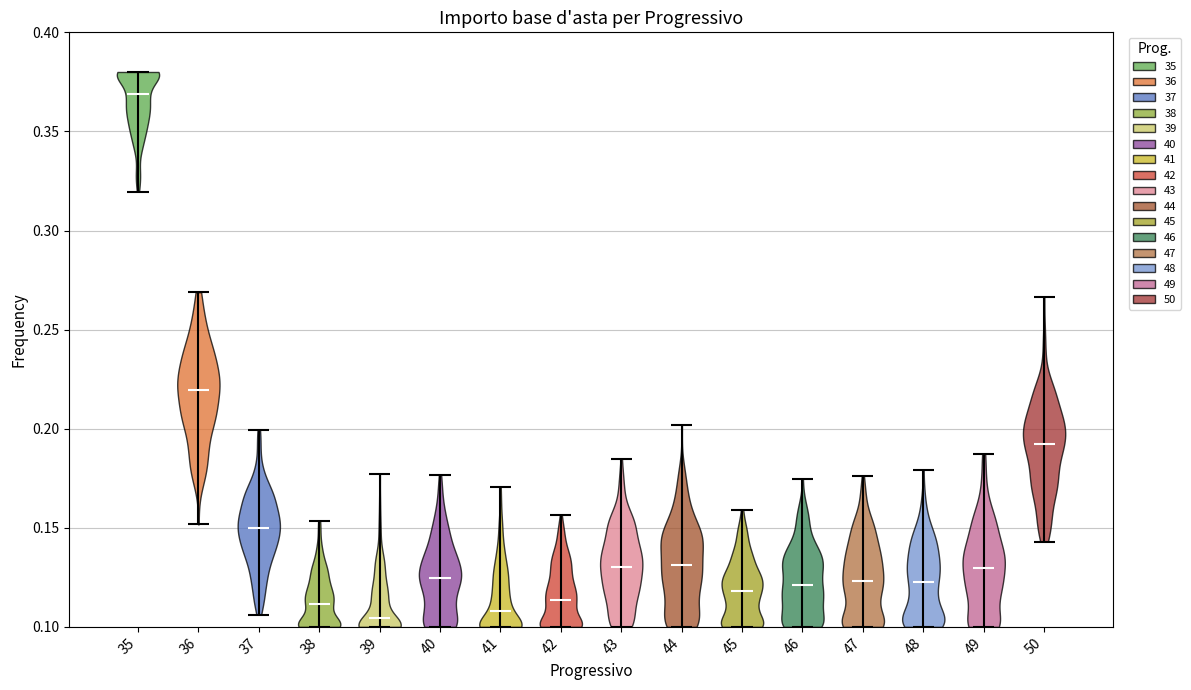

Reading left to right, read every violin against the y-axis: where its median line is, and the lowest and highest points it reaches. The values are not printed on the chart, so give them approximately, as read against the axis.

35: median line 0.370, lowest point 0.320, highest point 0.380
36: median line 0.220, lowest point 0.150, highest point 0.270
37: median line 0.150, lowest point 0.105, highest point 0.200
38: median line 0.110, lowest point 0.100, highest point 0.155
39: median line 0.105, lowest point 0.100, highest point 0.175
40: median line 0.125, lowest point 0.100, highest point 0.175
41: median line 0.110, lowest point 0.100, highest point 0.170
42: median line 0.115, lowest point 0.100, highest point 0.155
43: median line 0.130, lowest point 0.100, highest point 0.185
44: median line 0.130, lowest point 0.100, highest point 0.200
45: median line 0.120, lowest point 0.100, highest point 0.160
46: median line 0.120, lowest point 0.100, highest point 0.175
47: median line 0.125, lowest point 0.100, highest point 0.175
48: median line 0.120, lowest point 0.100, highest point 0.180
49: median line 0.130, lowest point 0.100, highest point 0.185
50: median line 0.190, lowest point 0.145, highest point 0.265